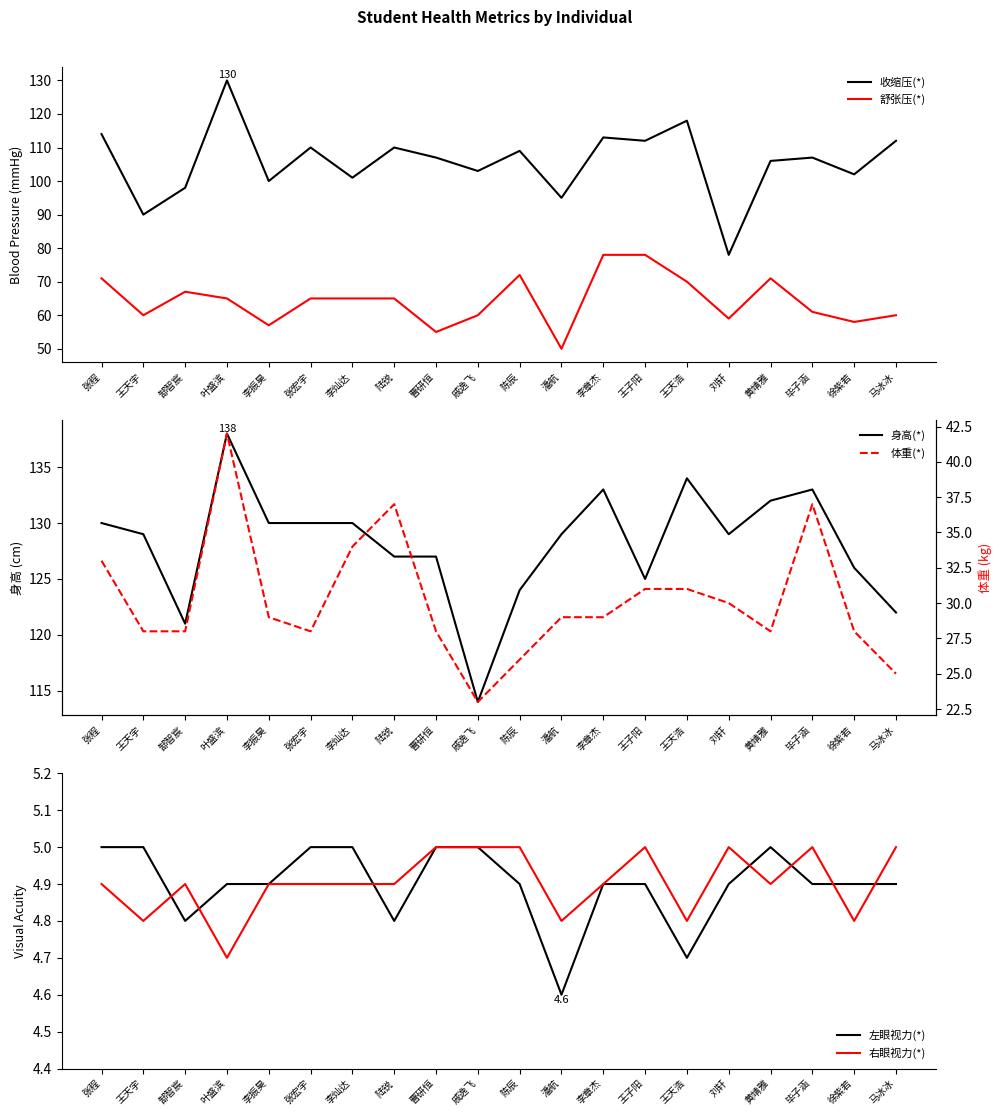

True or false: 收缩压(*) and 左眼视力(*) cross at least once.

False